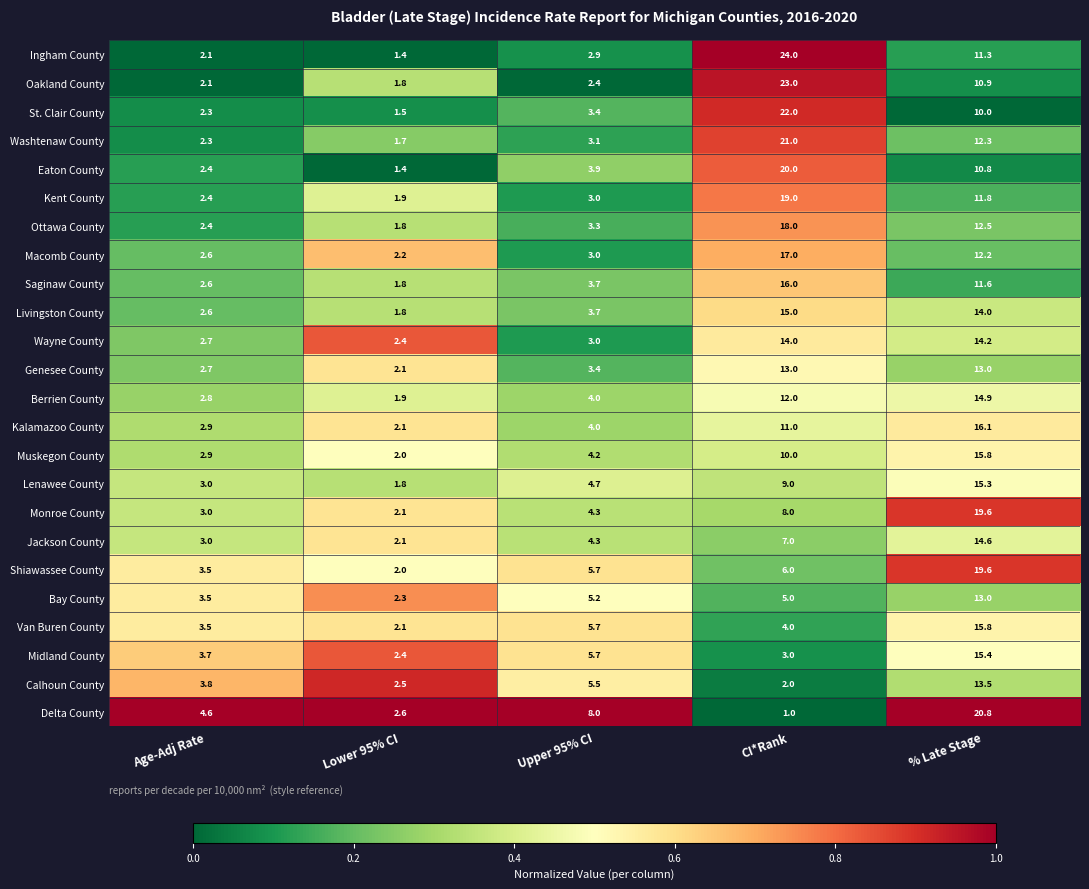

The Shiawassee County series shows 3.4 at Lower 95% CI. True or false?

False